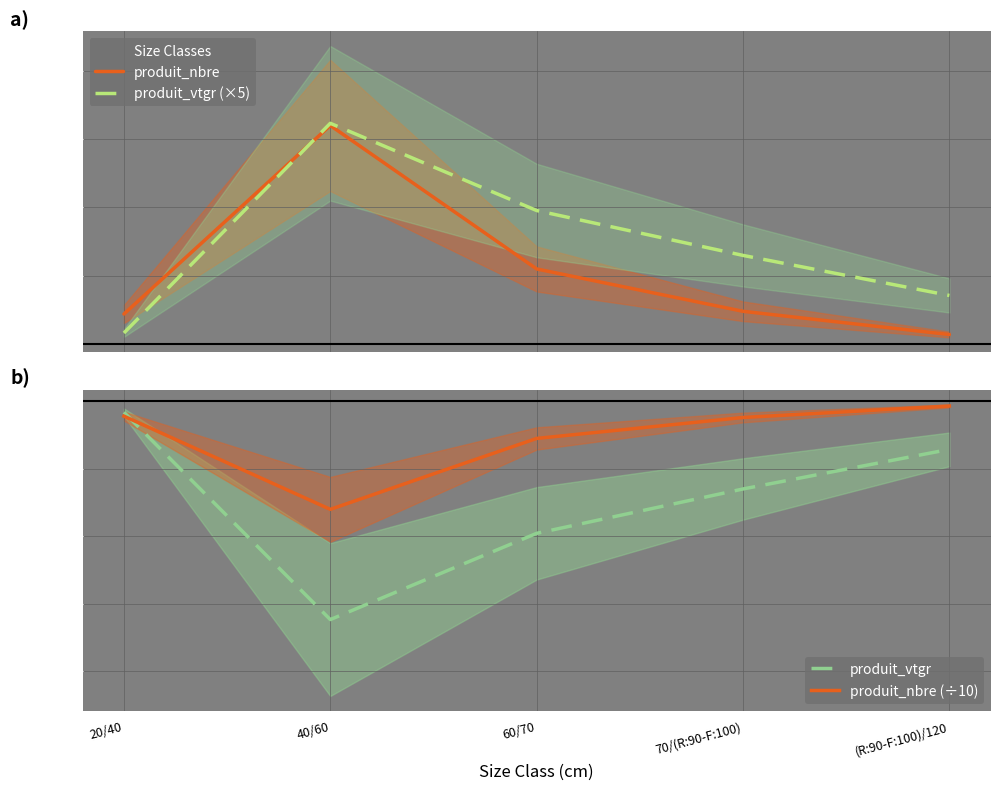

What is the label of the 5th point from the right?

20/40